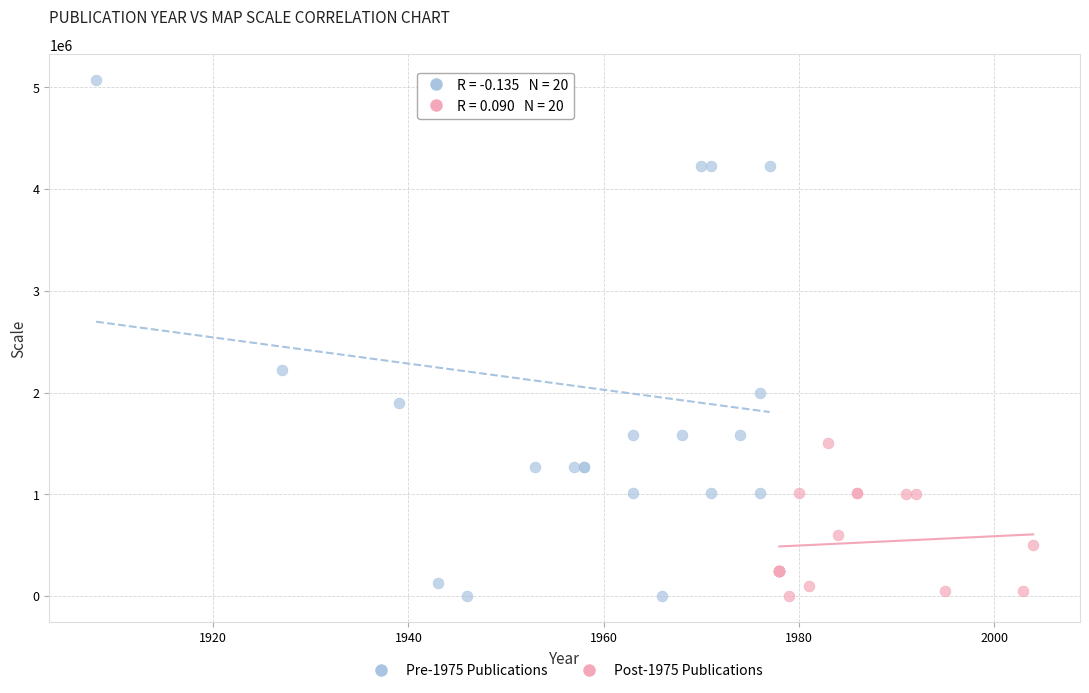

Which series reaches the maximum Y coordinate?

Pre-1975 Publications